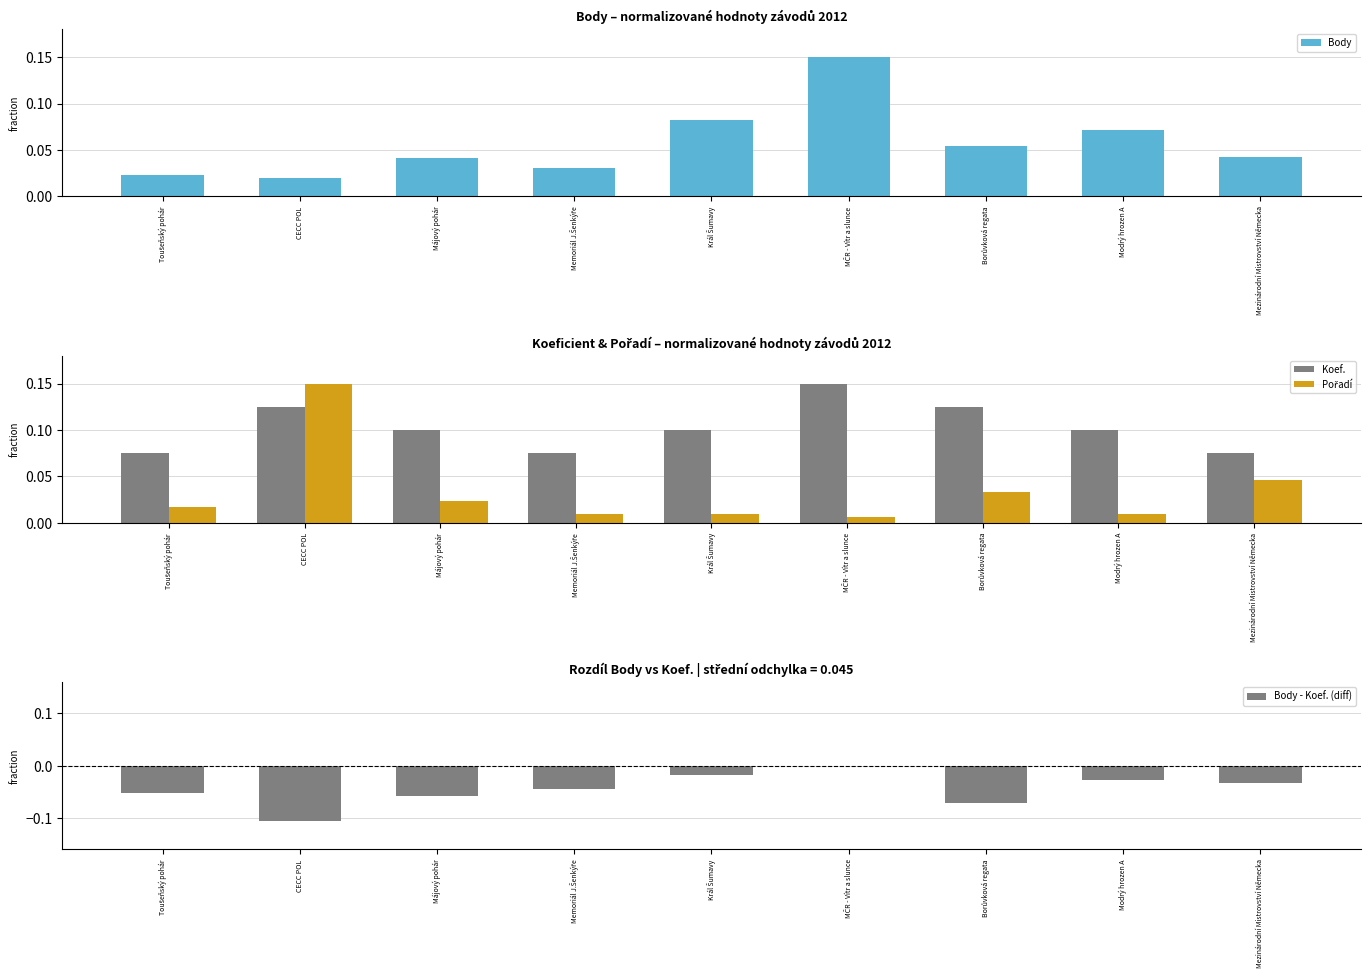

Rank the series by their maximum value, from highest to lowest.

Body, Koef., Pořadí, Body - Koef. (diff)